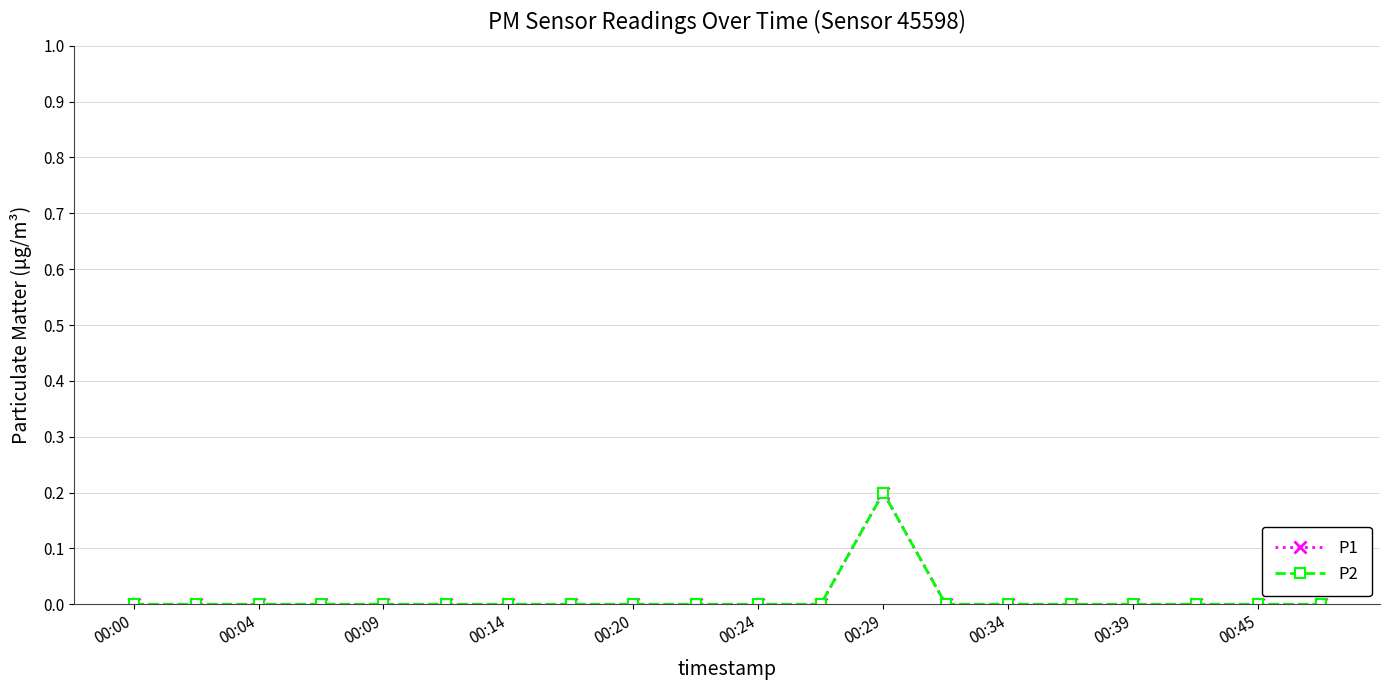

Is this an area chart (filled region under the line)?

No